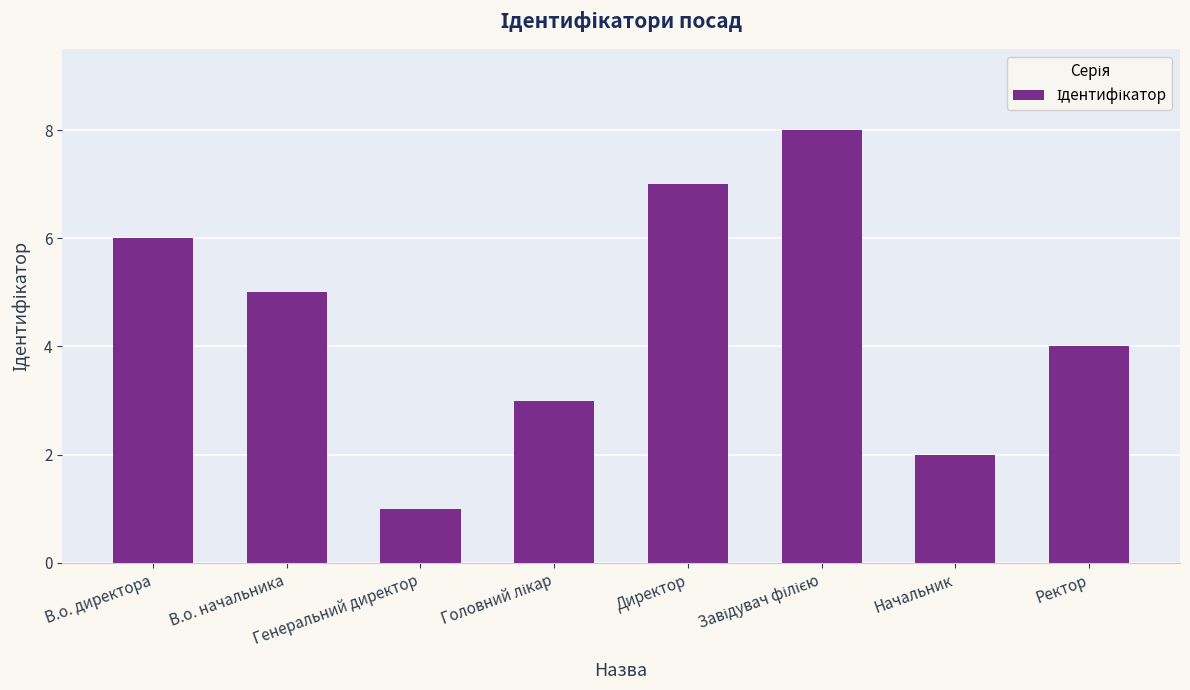

What is the change in value from В.о. начальника to Ректор?

-1